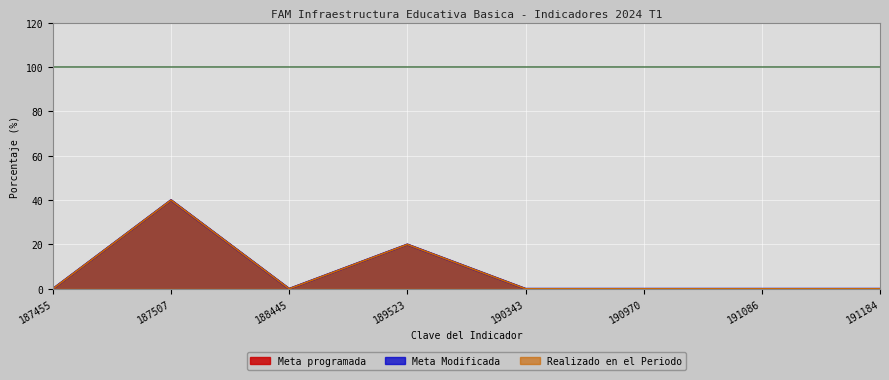

How many values in the Meta programada series exceed 0?

2